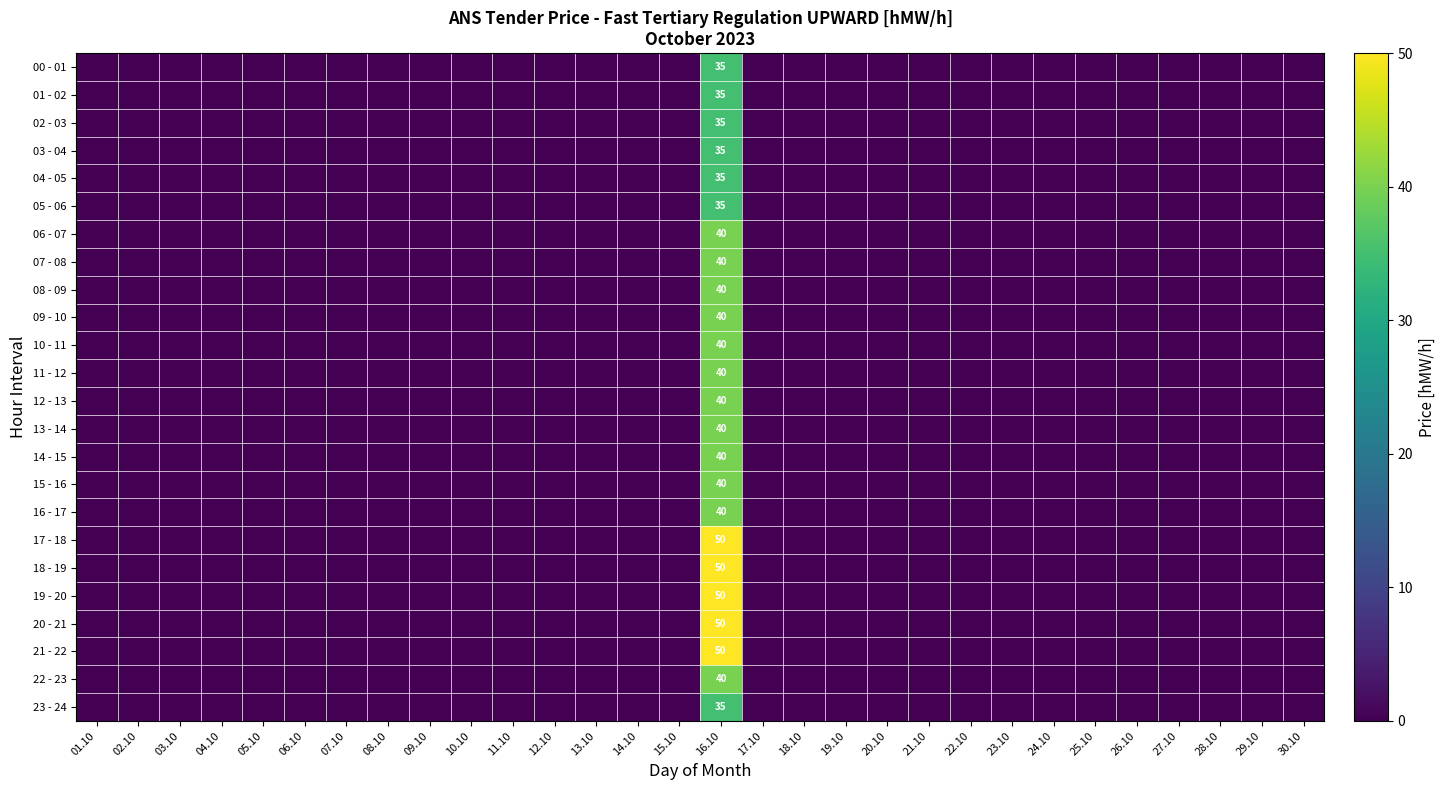

How many positive values does the 19 - 20 series have?

1